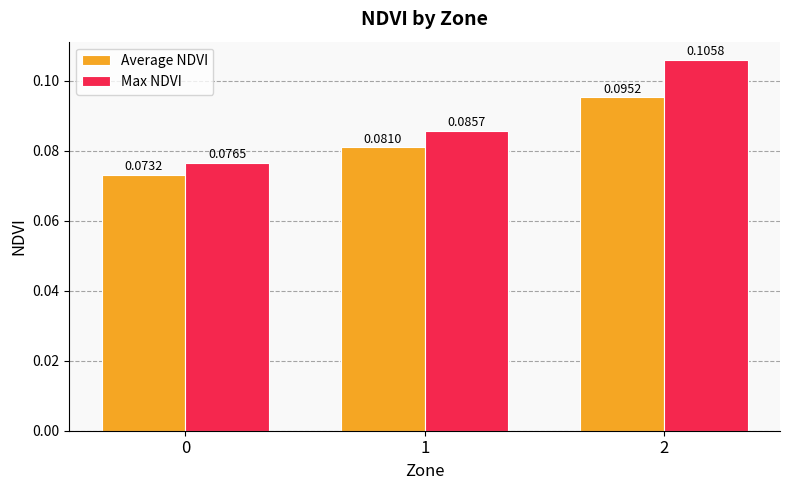

Are the bars grouped side by side (vs. stacked)?

Yes